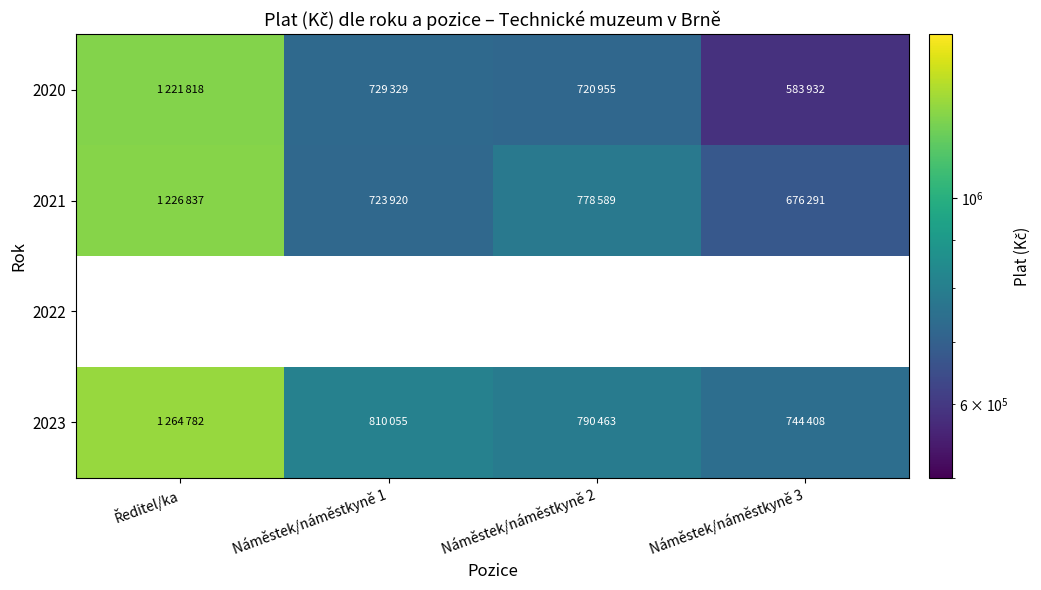

Which series has the largest range (max minus min)?

2020